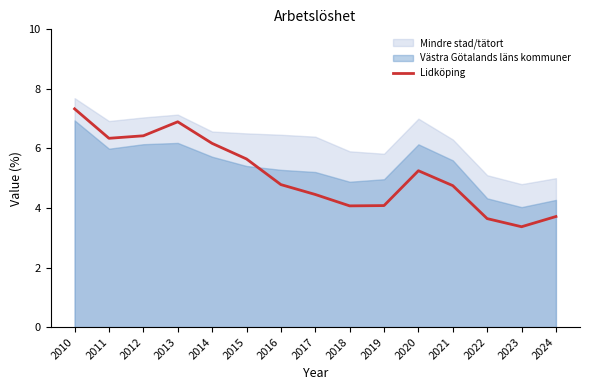

Where is the first local maximum?

2013